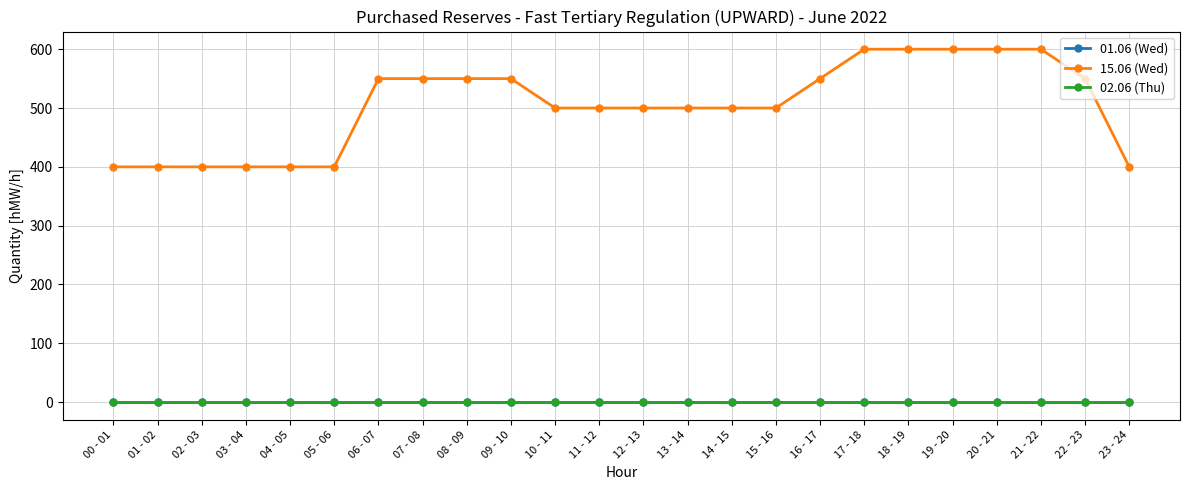

List the labels in order of 15.06 (Wed) value, largest first.

17 - 18, 18 - 19, 19 - 20, 20 - 21, 21 - 22, 06 - 07, 07 - 08, 08 - 09, 09 - 10, 16 - 17, 22 - 23, 10 - 11, 11 - 12, 12 - 13, 13 - 14, 14 - 15, 15 - 16, 00 - 01, 01 - 02, 02 - 03, 03 - 04, 04 - 05, 05 - 06, 23 - 24